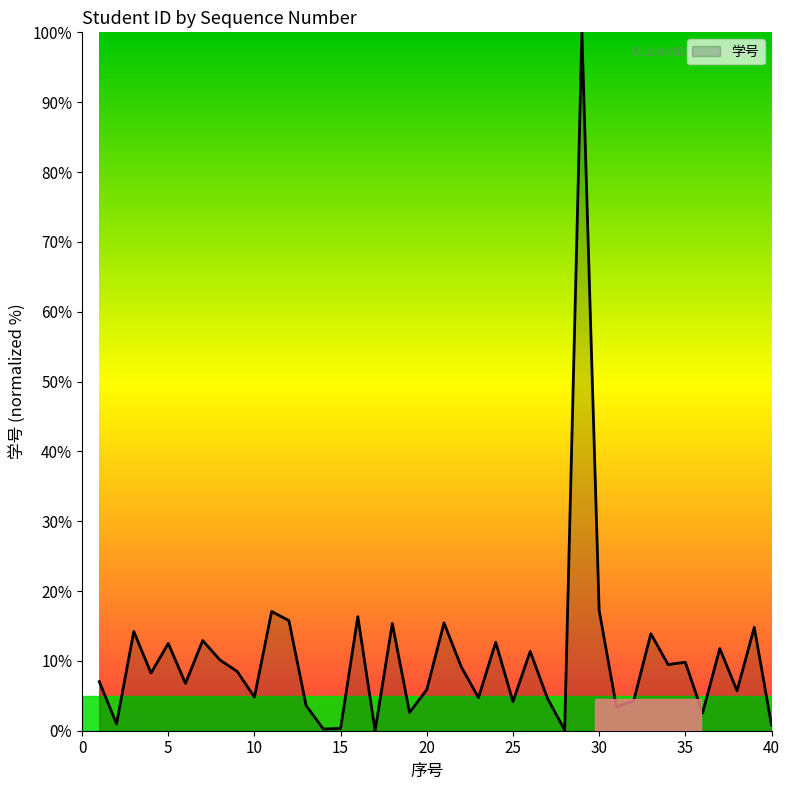

What is the difference between the maximum and minimum values?

100.0